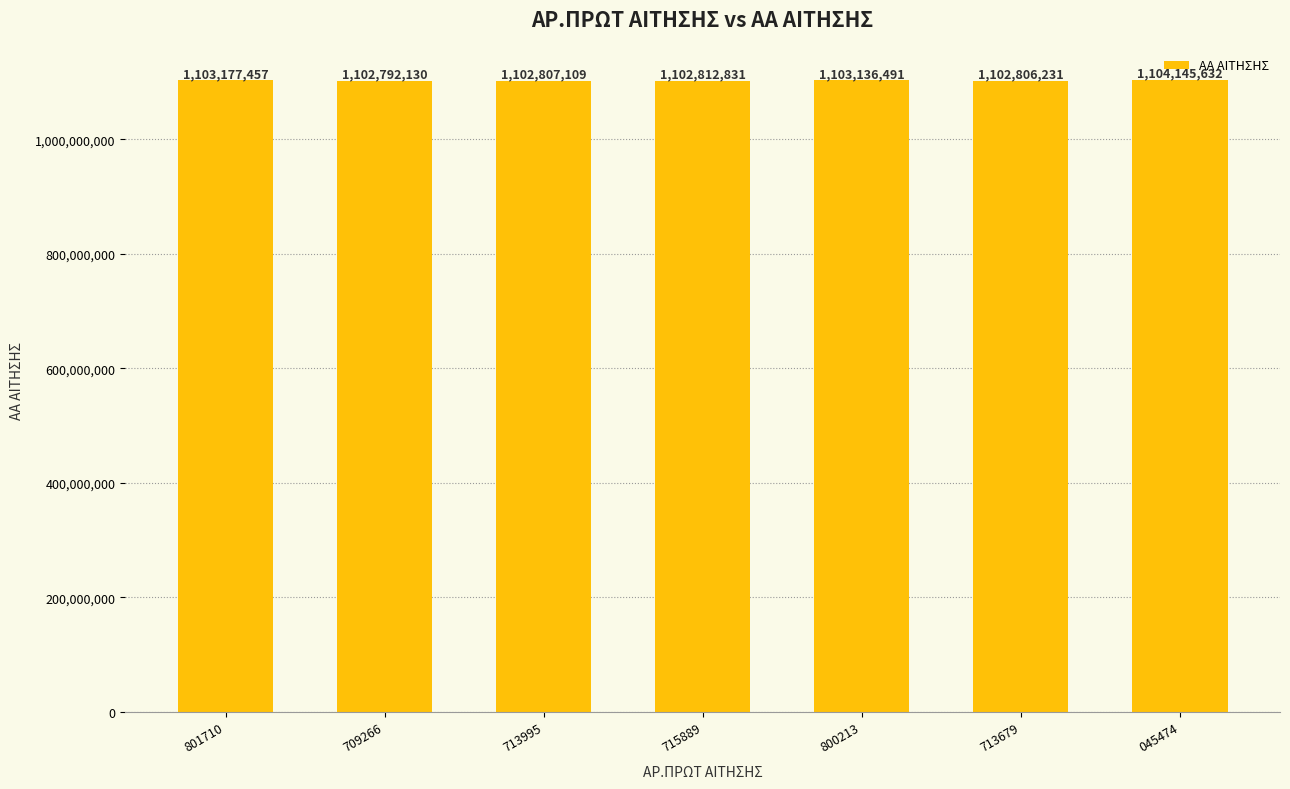

Reading left to right, list all the values displayed in this chart.

801710=1103177457	709266=1102792130	713995=1102807109	715889=1102812831	800213=1103136491	713679=1102806231	045474=1104145632